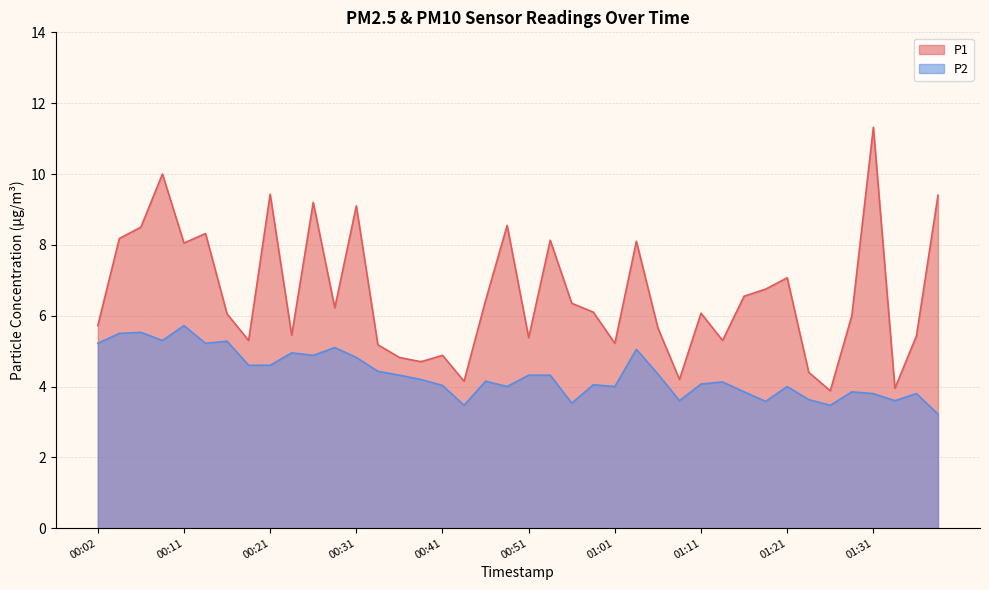

List the series in order of their peak value, lowest first.

P2, P1